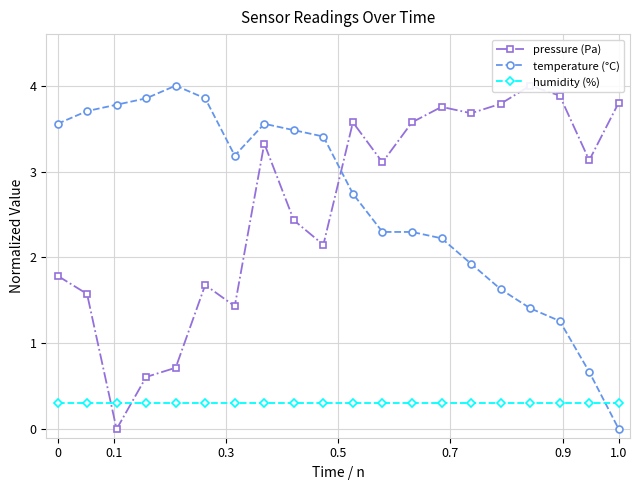

What is the maximum value for temperature (°C)?

4.0